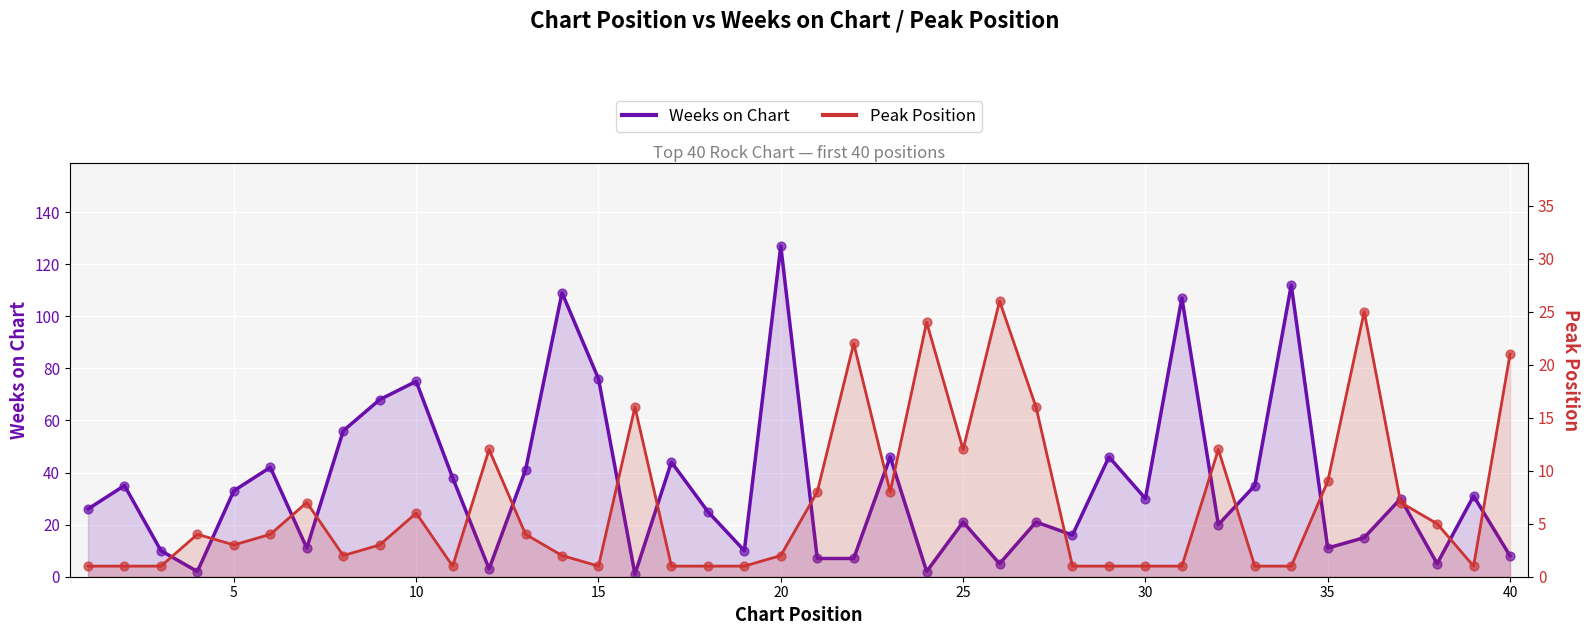

Which series contains the lowest Y value?

Weeks on Chart